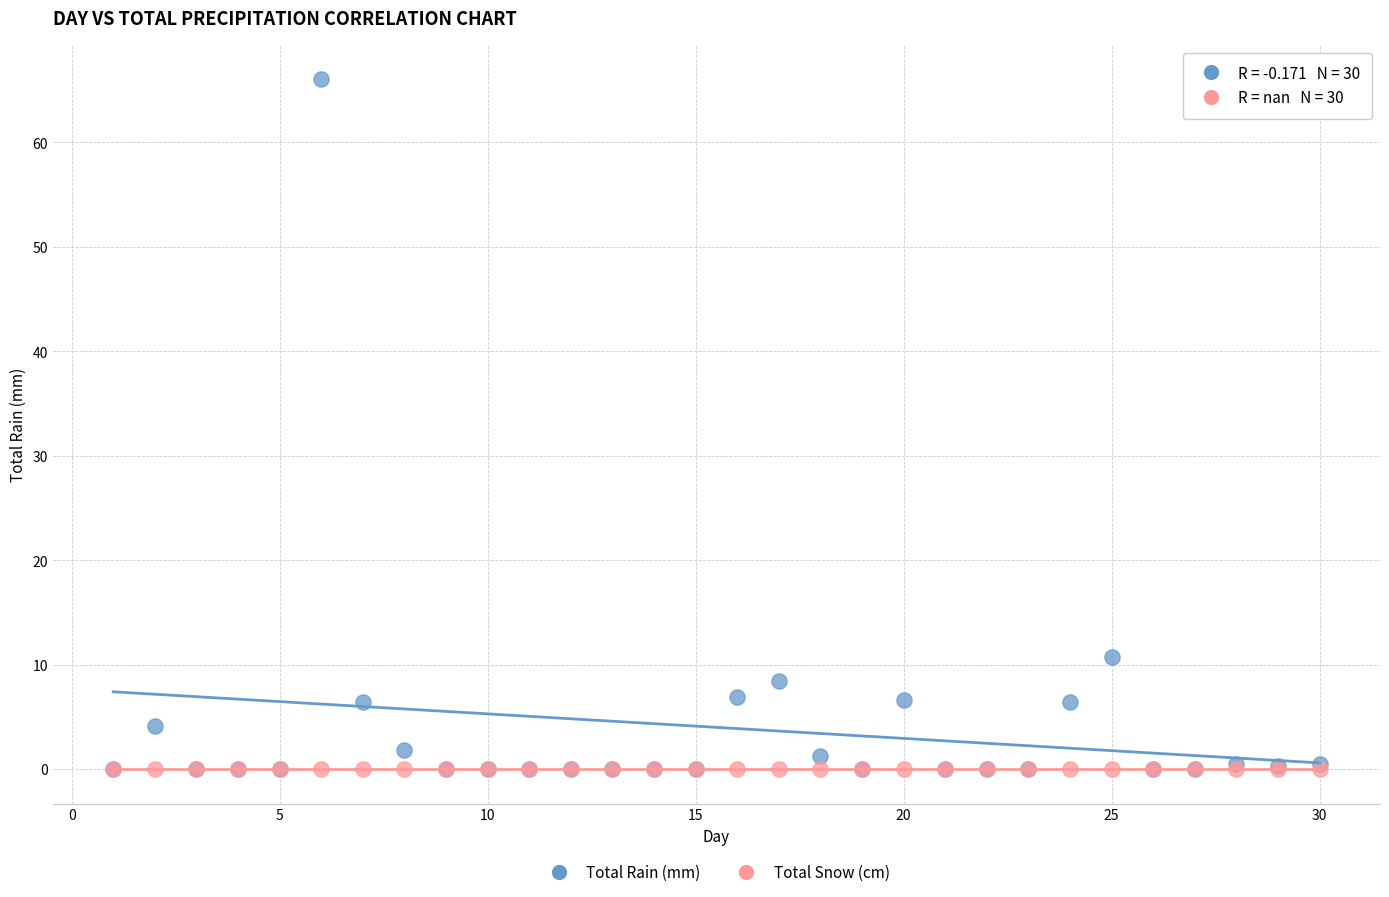

Across all series, what Y value is closest to 33?

10.7